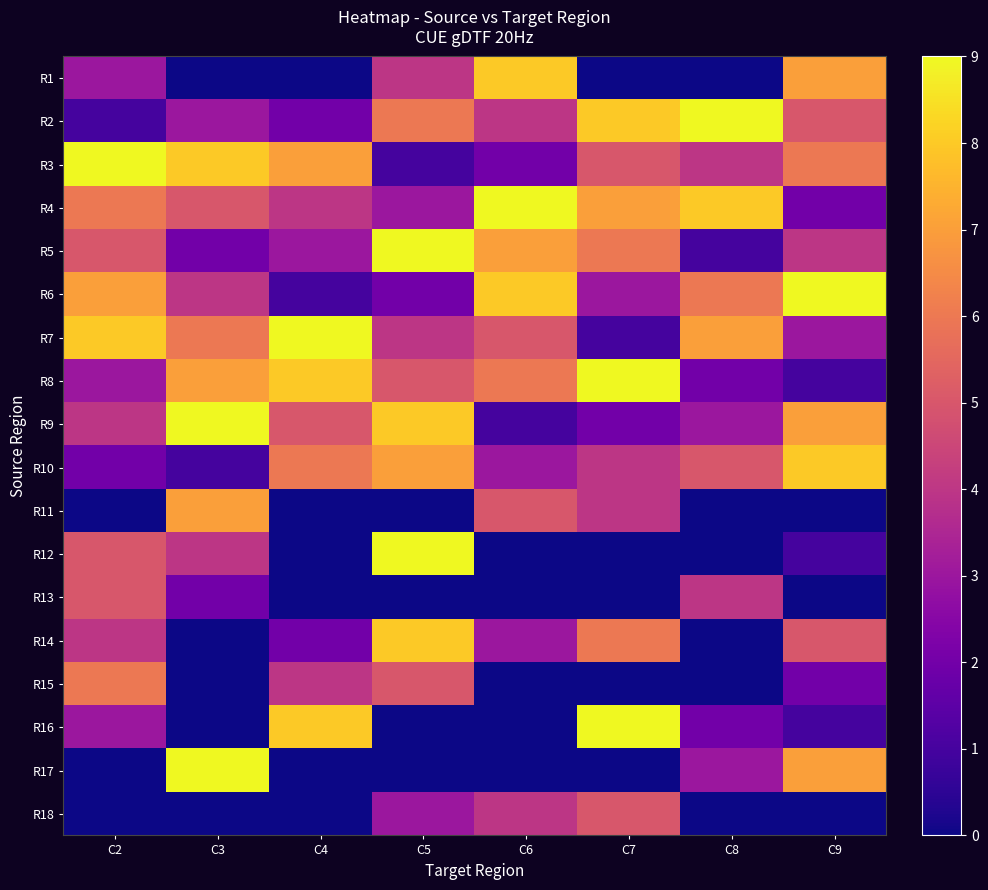

Reading left to right, list all the values displayed in this chart.

R1: C2=3	C3=0	C4=0	C5=4	C6=8	C7=0	C8=0	C9=7
R2: C2=1	C3=3	C4=2	C5=6	C6=4	C7=8	C8=9	C9=5
R3: C2=9	C3=8	C4=7	C5=1	C6=2	C7=5	C8=4	C9=6
R4: C2=6	C3=5	C4=4	C5=3	C6=9	C7=7	C8=8	C9=2
R5: C2=5	C3=2	C4=3	C5=9	C6=7	C7=6	C8=1	C9=4
R6: C2=7	C3=4	C4=1	C5=2	C6=8	C7=3	C8=6	C9=9
R7: C2=8	C3=6	C4=9	C5=4	C6=5	C7=1	C8=7	C9=3
R8: C2=3	C3=7	C4=8	C5=5	C6=6	C7=9	C8=2	C9=1
R9: C2=4	C3=9	C4=5	C5=8	C6=1	C7=2	C8=3	C9=7
R10: C2=2	C3=1	C4=6	C5=7	C6=3	C7=4	C8=5	C9=8
R11: C2=0	C3=7	C4=0	C5=0	C6=5	C7=4	C8=0	C9=0
R12: C2=5	C3=4	C4=0	C5=9	C6=0	C7=0	C8=0	C9=1
R13: C2=5	C3=2	C4=0	C5=0	C6=0	C7=0	C8=4	C9=0
R14: C2=4	C3=0	C4=2	C5=8	C6=3	C7=6	C8=0	C9=5
R15: C2=6	C3=0	C4=4	C5=5	C6=0	C7=0	C8=0	C9=2
R16: C2=3	C3=0	C4=8	C5=0	C6=0	C7=9	C8=2	C9=1
R17: C2=0	C3=9	C4=0	C5=0	C6=0	C7=0	C8=3	C9=7
R18: C2=0	C3=0	C4=0	C5=3	C6=4	C7=5	C8=0	C9=0